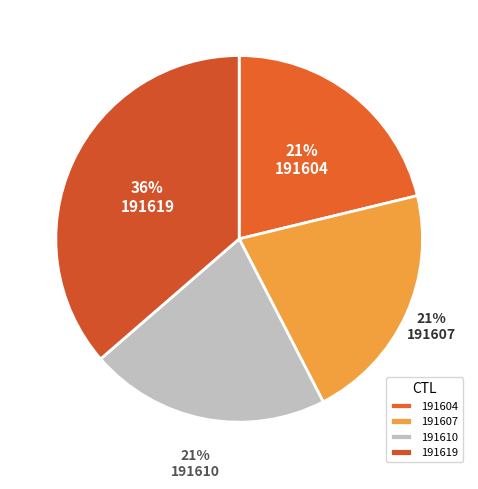

What is the ratio of the value at 191604 to the value at 191610?

1.0